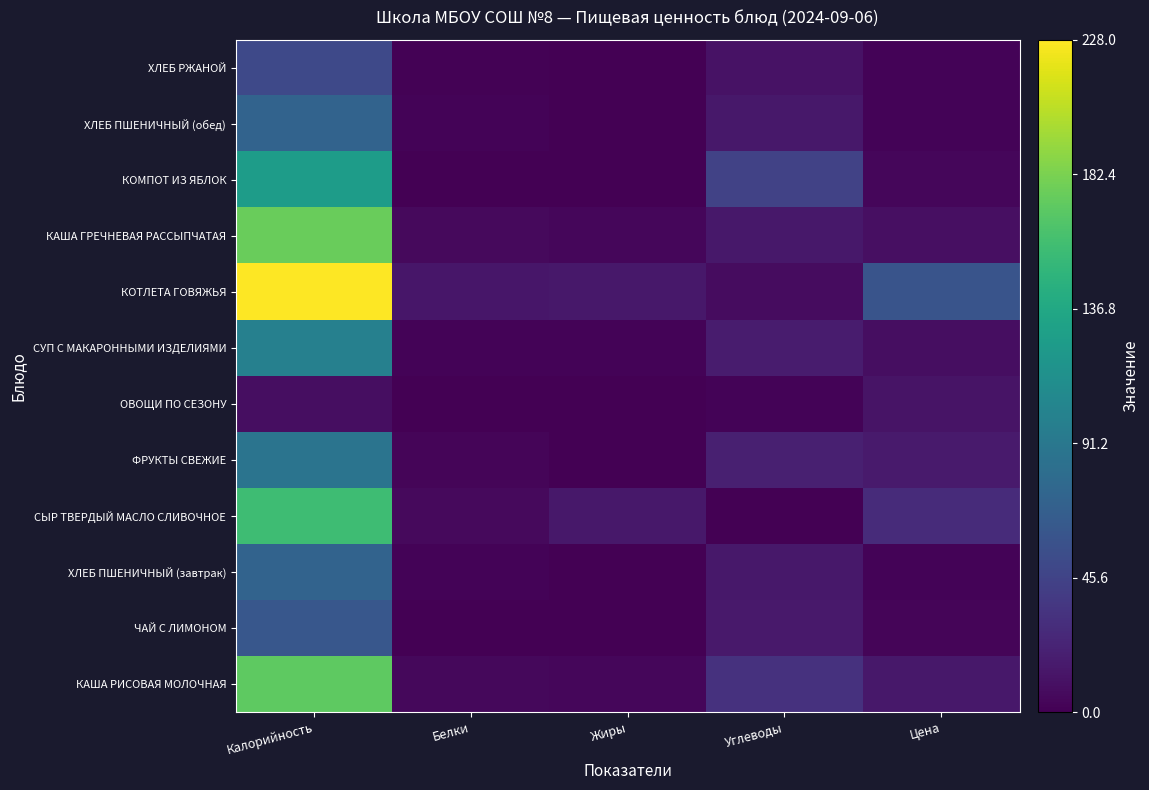

Which has a higher value, Цена or Белки?

Цена